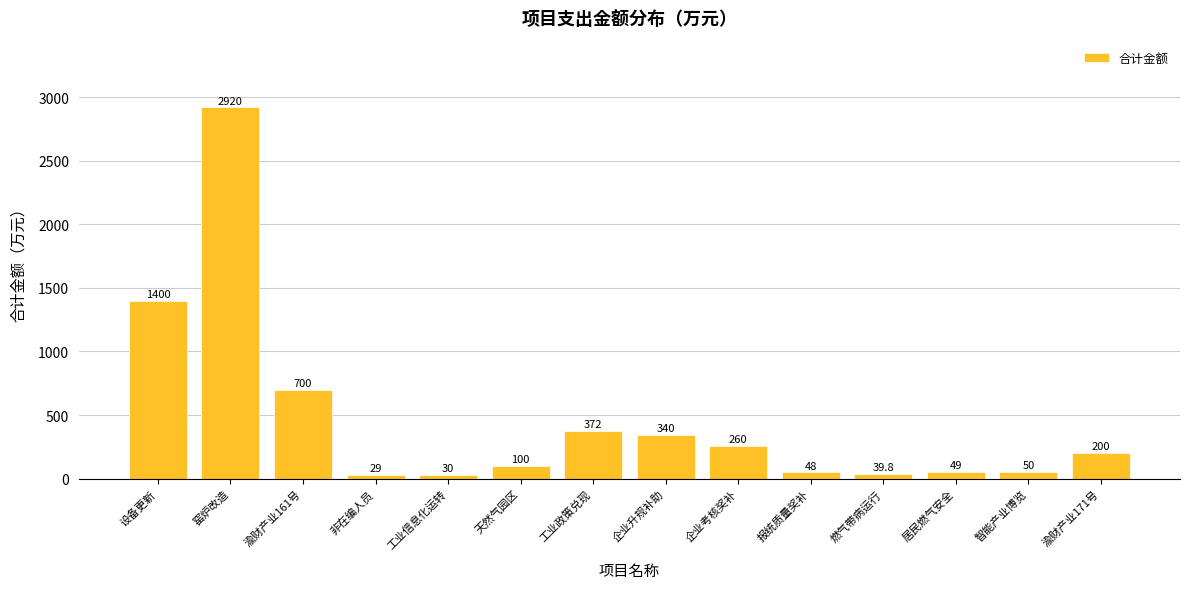

Reading right to left, what are all the values shown in this chart?

渝财产业171号=200.0	智能产业博览=50.0	居民燃气安全=49.0	燃气带病运行=39.8	报统质量奖补=48.0	企业考核奖补=260.0	企业升规补助=340.0	工业政策兑现=372.0	天然气园区=100.0	工业信息化运转=30.0	非在编人员=29.0	渝财产业161号=700.0	窑炉改造=2920.0	设备更新=1400.0